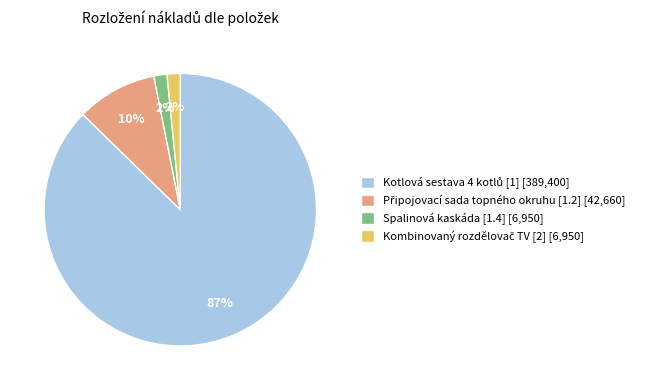

To the nearest percent, what percentage of the pie is Spalinová kaskáda [1.4] [6,950]?

2%